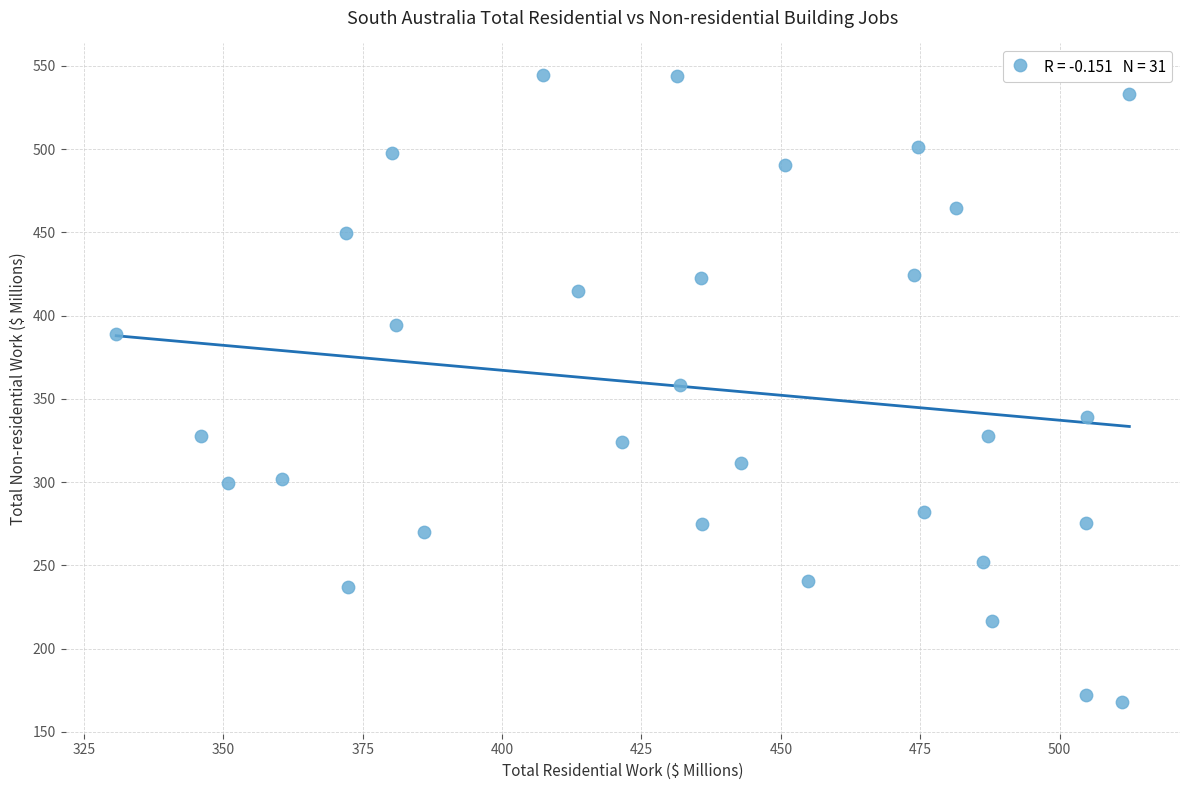

What is the range of Y values (max minus min)?

376.9